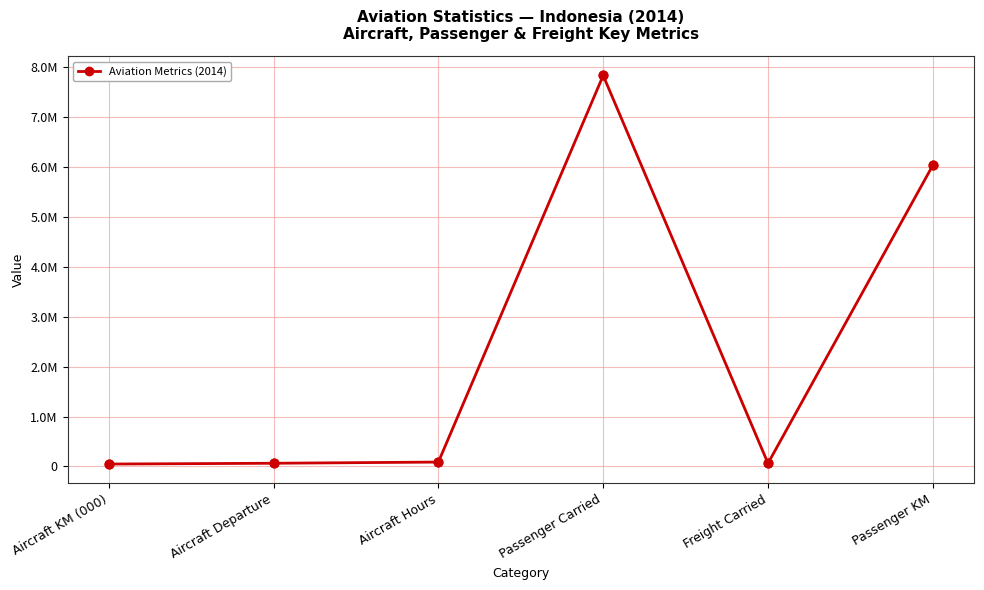

What is the ratio of the value at Passenger KM to the value at Passenger Carried?

0.8